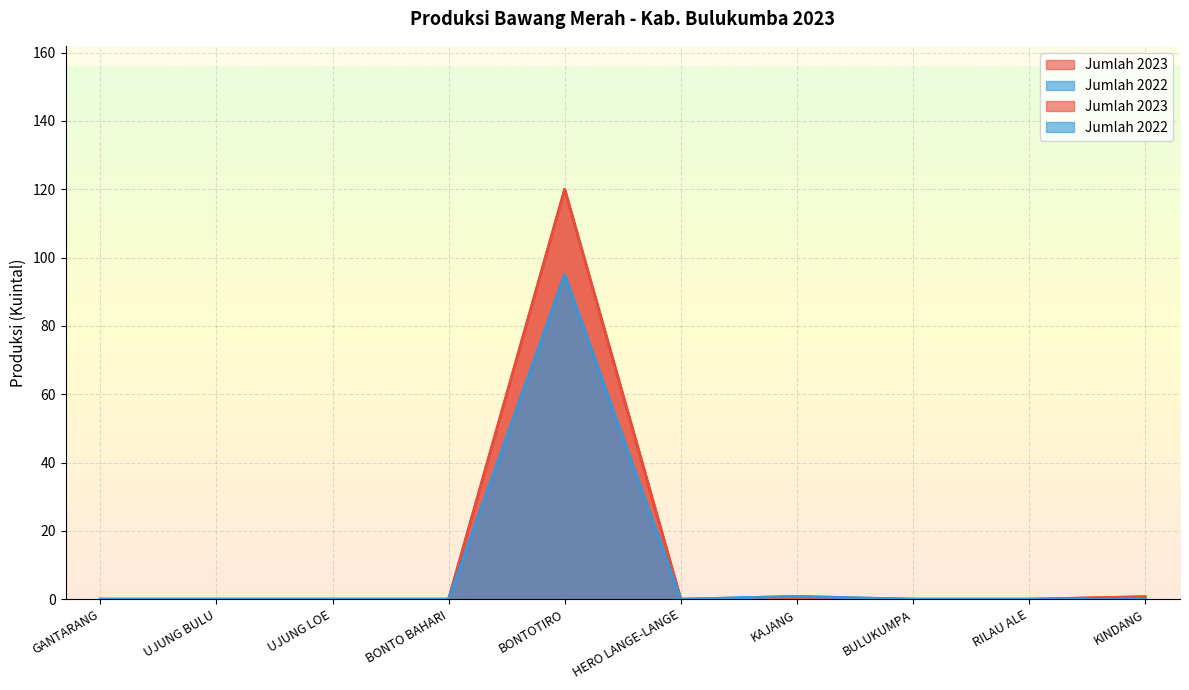

Reading left to right, transcribe all the data shown in this chart.

Jumlah 2023: GANTARANG=0.0	UJUNG BULU=0.0	UJUNG LOE=0.0	BONTO BAHARI=0.0	BONTOTIRO=120.0	HERO LANGE-LANGE=0.0	KAJANG=0.0	BULUKUMPA=0.0	RILAU ALE=0.0	KINDANG=0.8
Jumlah 2022: GANTARANG=0.0	UJUNG BULU=0.0	UJUNG LOE=0.0	BONTO BAHARI=0.0	BONTOTIRO=95.0	HERO LANGE-LANGE=0.0	KAJANG=0.8	BULUKUMPA=0.0	RILAU ALE=0.0	KINDANG=0.0